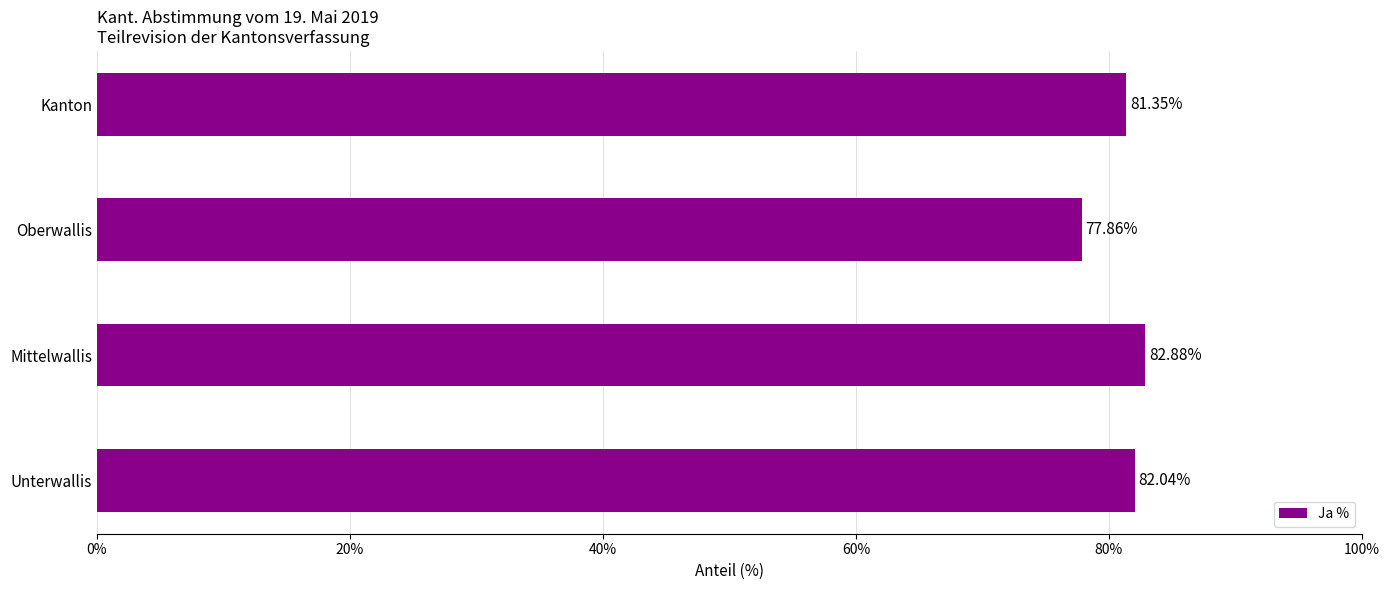

What is the difference between the values at Oberwallis and Unterwallis?

4.2